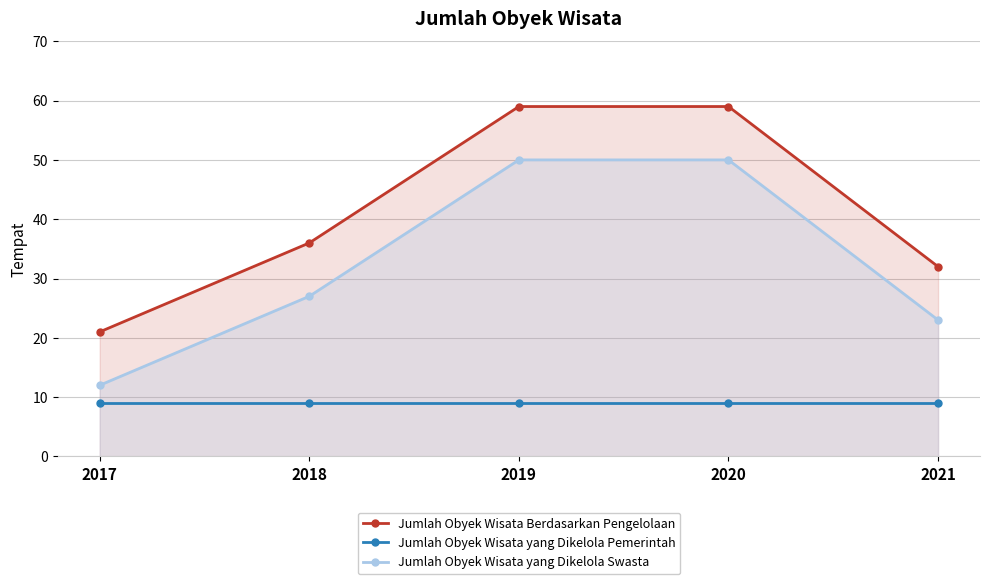

True or false: Jumlah Obyek Wisata yang Dikelola Pemerintah and Jumlah Obyek Wisata Berdasarkan Pengelolaan intersect in this chart.

False